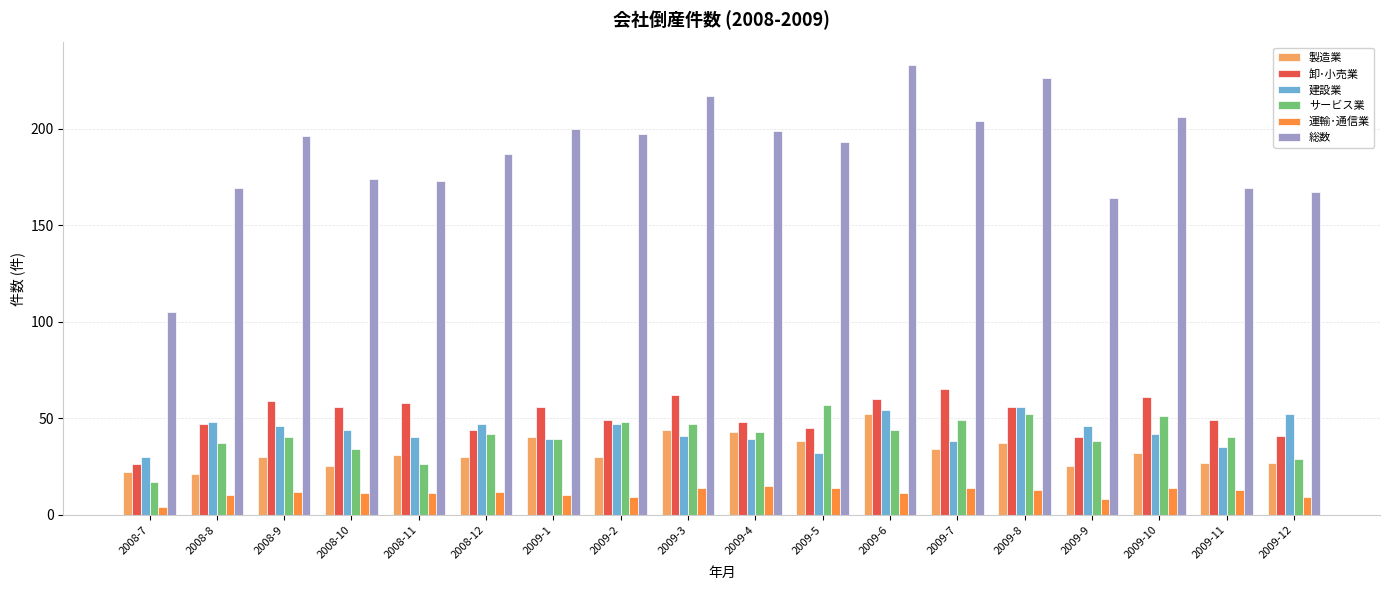

What is the difference between the second highest and minimum values in the 製造業 series?

23